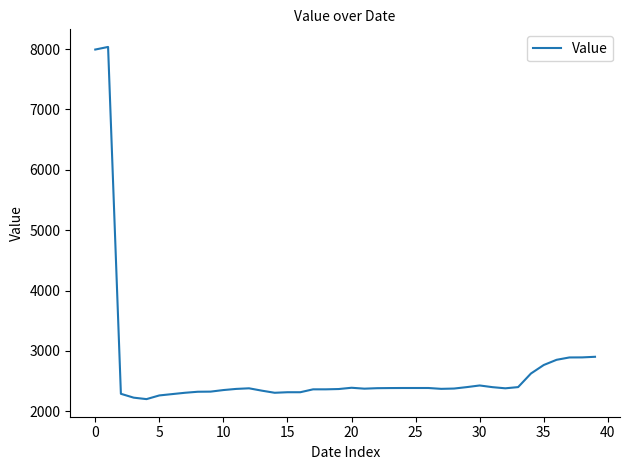

What is the minimum value shown in the chart?

2203